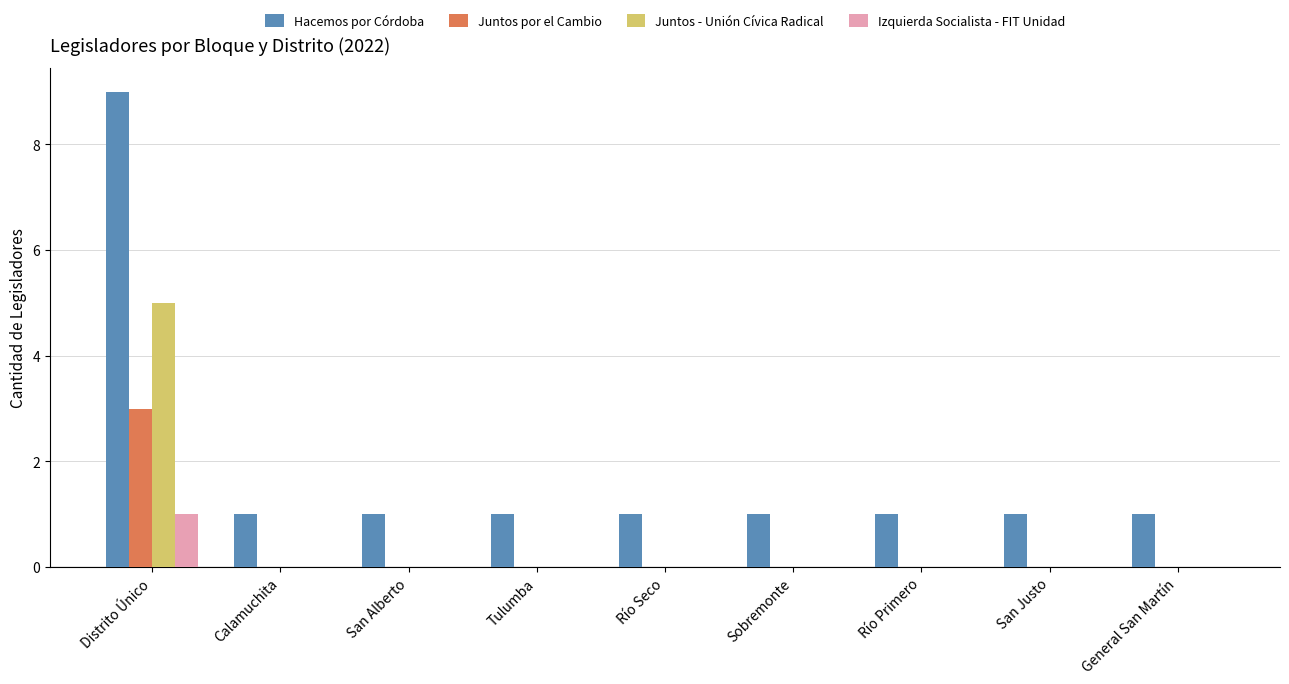

Are the bars grouped side by side (vs. stacked)?

Yes